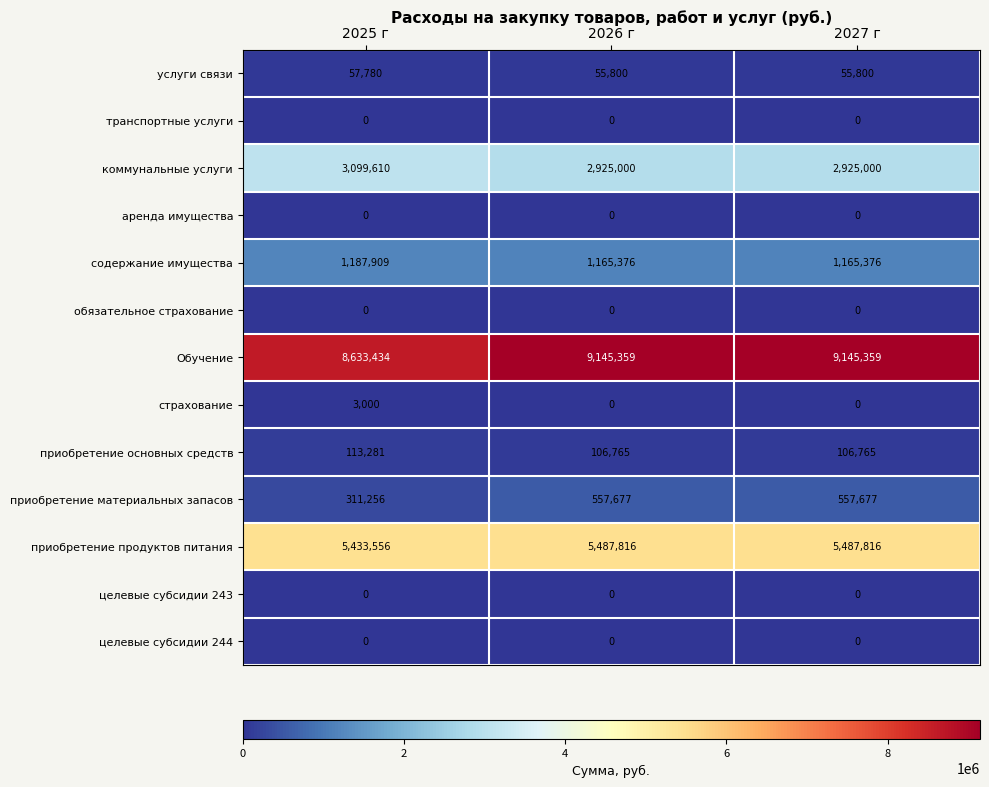

What is the difference between the maximum and second lowest values in the коммунальные услуги series?

174610